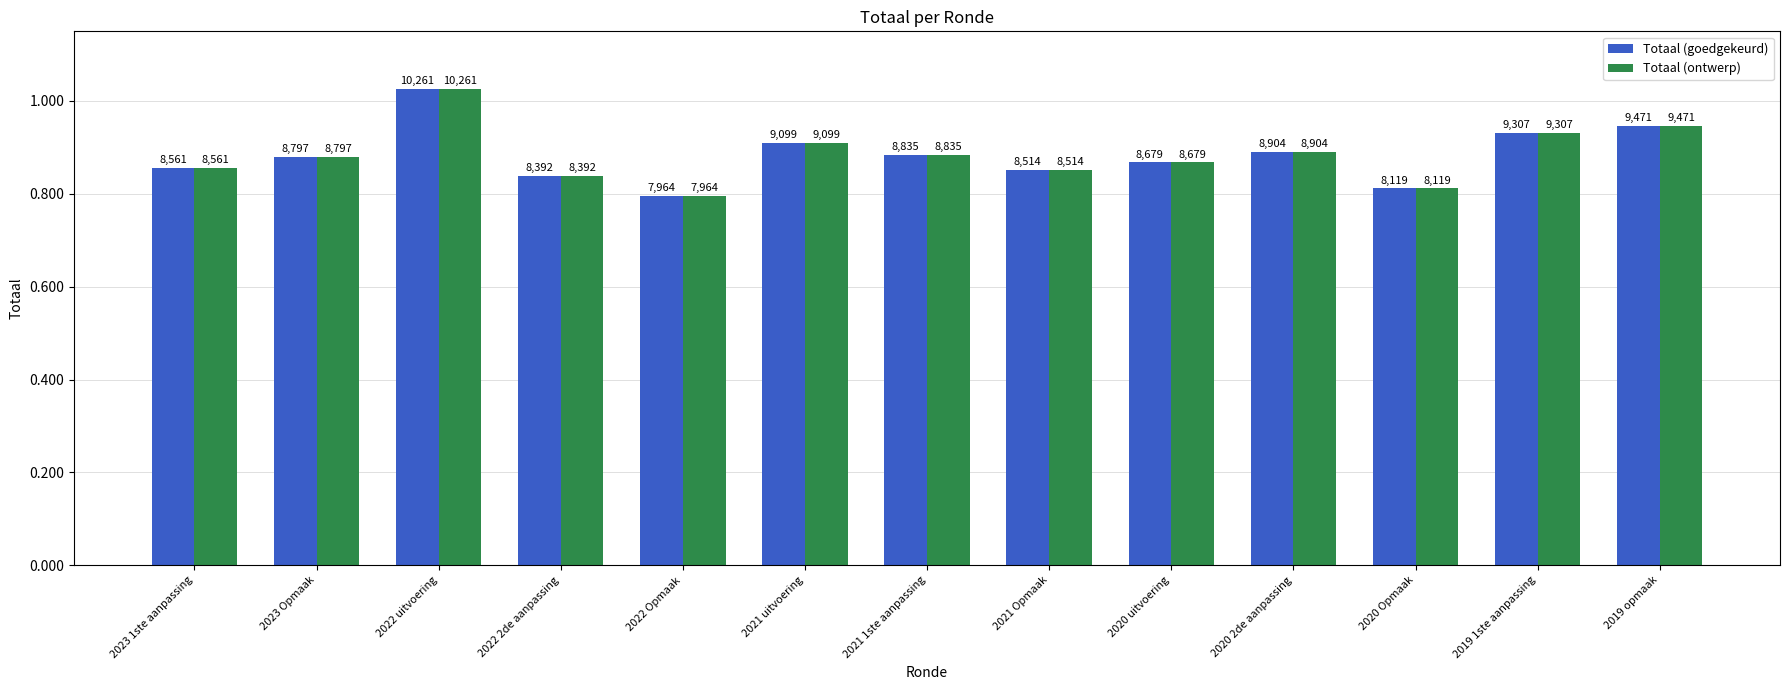

What are all the series names shown in the legend?

Totaal (goedgekeurd), Totaal (ontwerp)